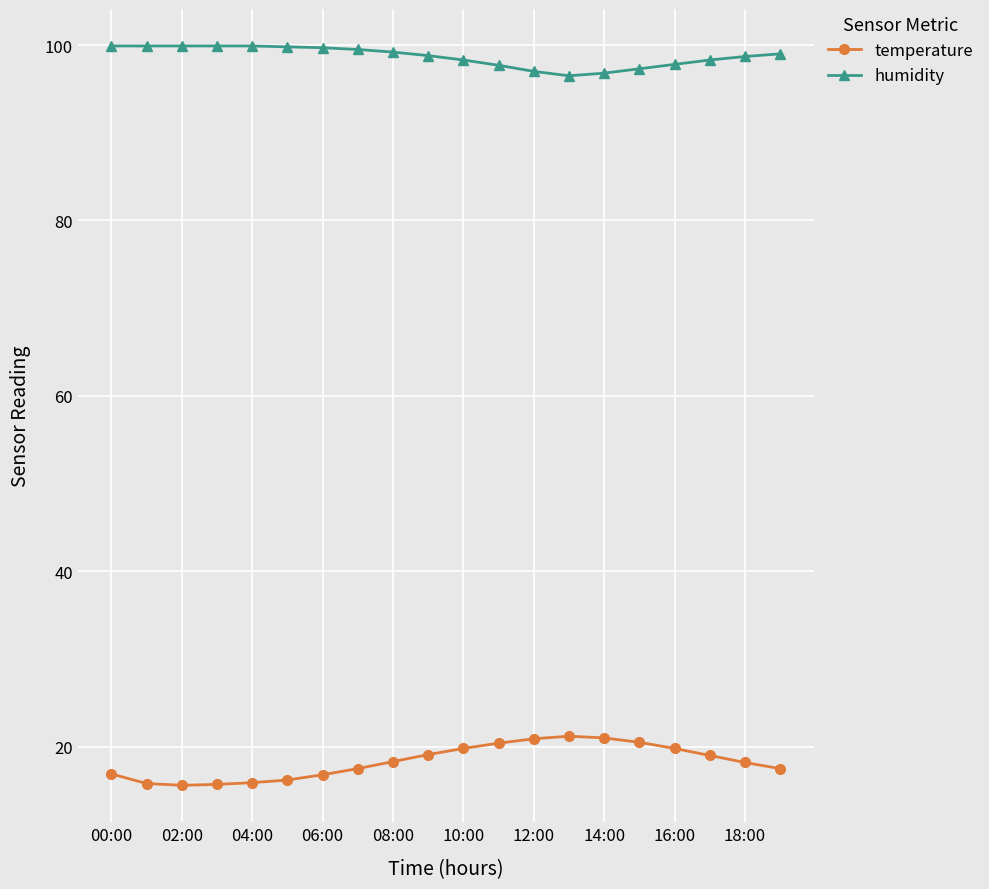

What is the minimum value for humidity?

96.5